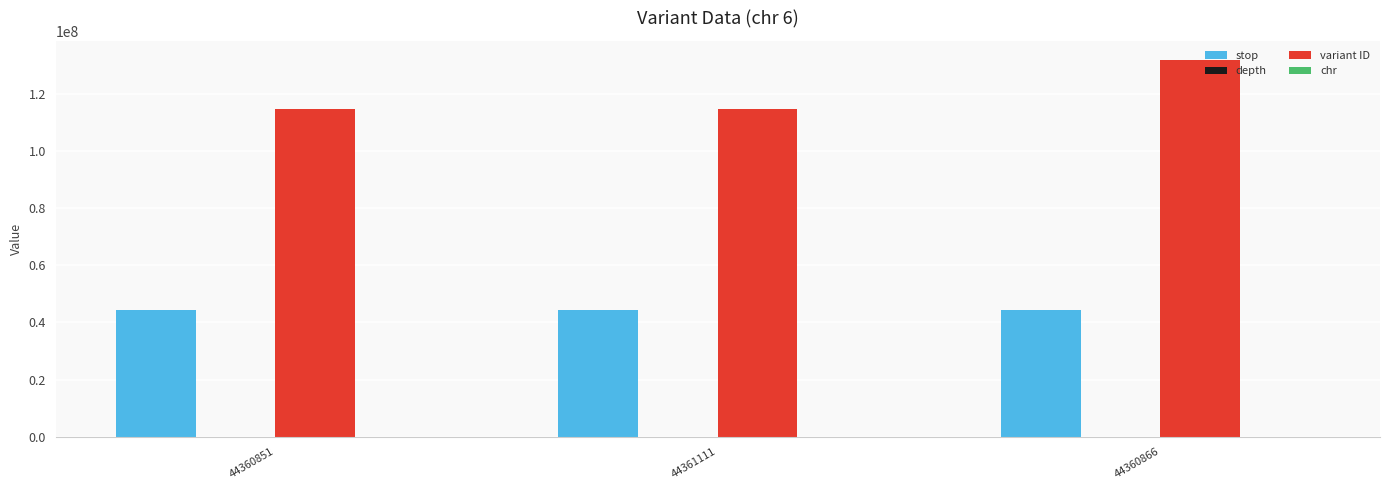

Is it true that variant ID equals 167082019 at 44360851?

False